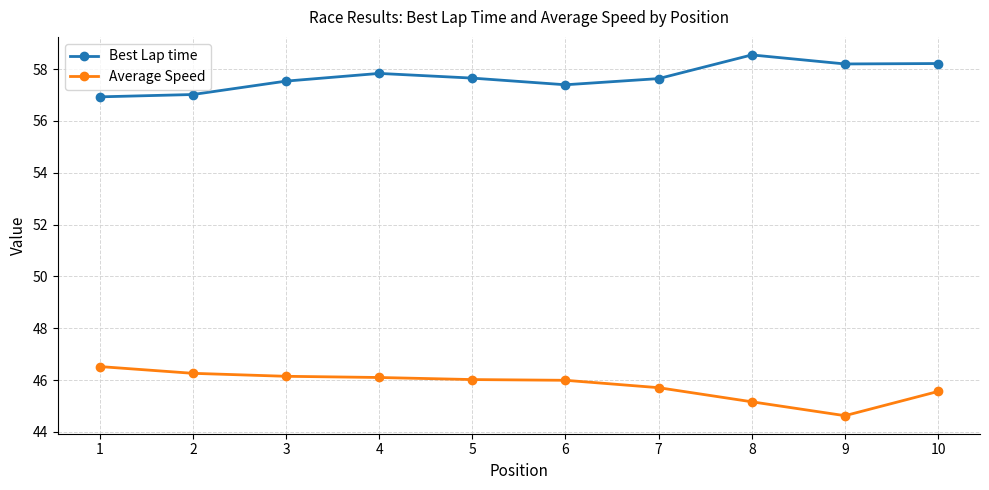

Reading left to right, list all the values displayed in this chart.

Best Lap time: 1=56.9	2=57.0	3=57.5	4=57.8	5=57.6	6=57.4	7=57.6	8=58.5	9=58.2	10=58.2
Average Speed: 1=46.5	2=46.3	3=46.1	4=46.1	5=46.0	6=46.0	7=45.7	8=45.2	9=44.6	10=45.6